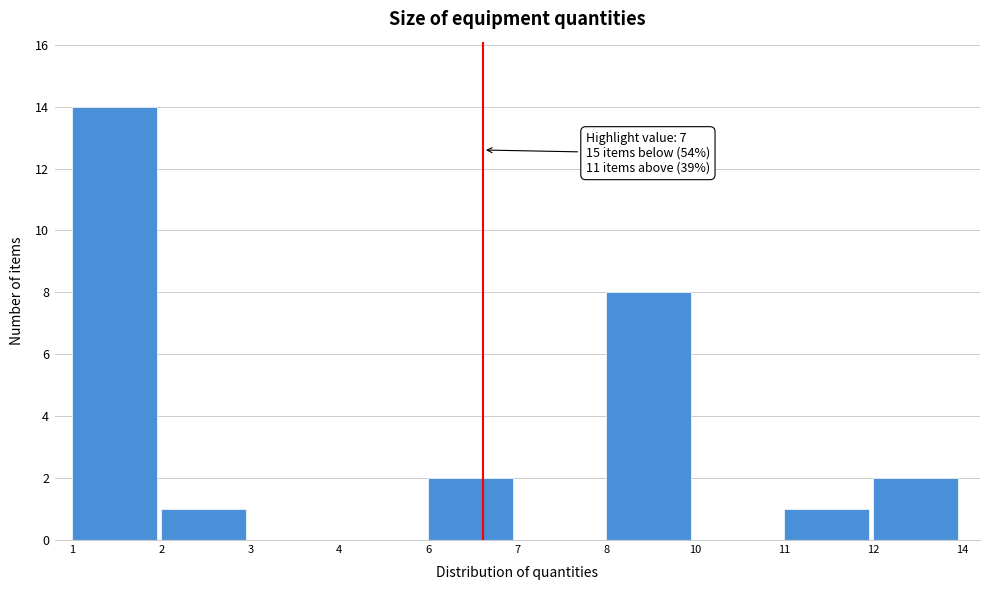

Reading right to left, transcribe all the data shown in this chart.

12=2	11=1	10=0	8=8	7=0	6=2	4=0	3=0	2=1	1=14